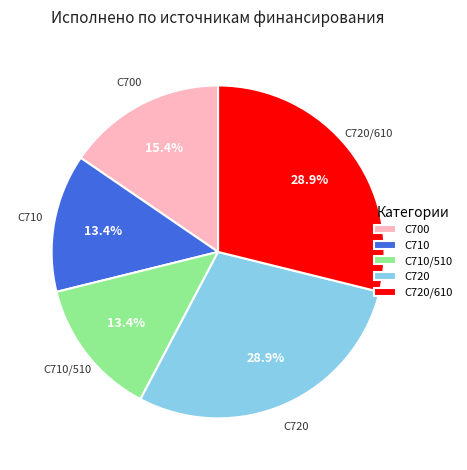

Between С710/510 and С720, which is larger?

С720